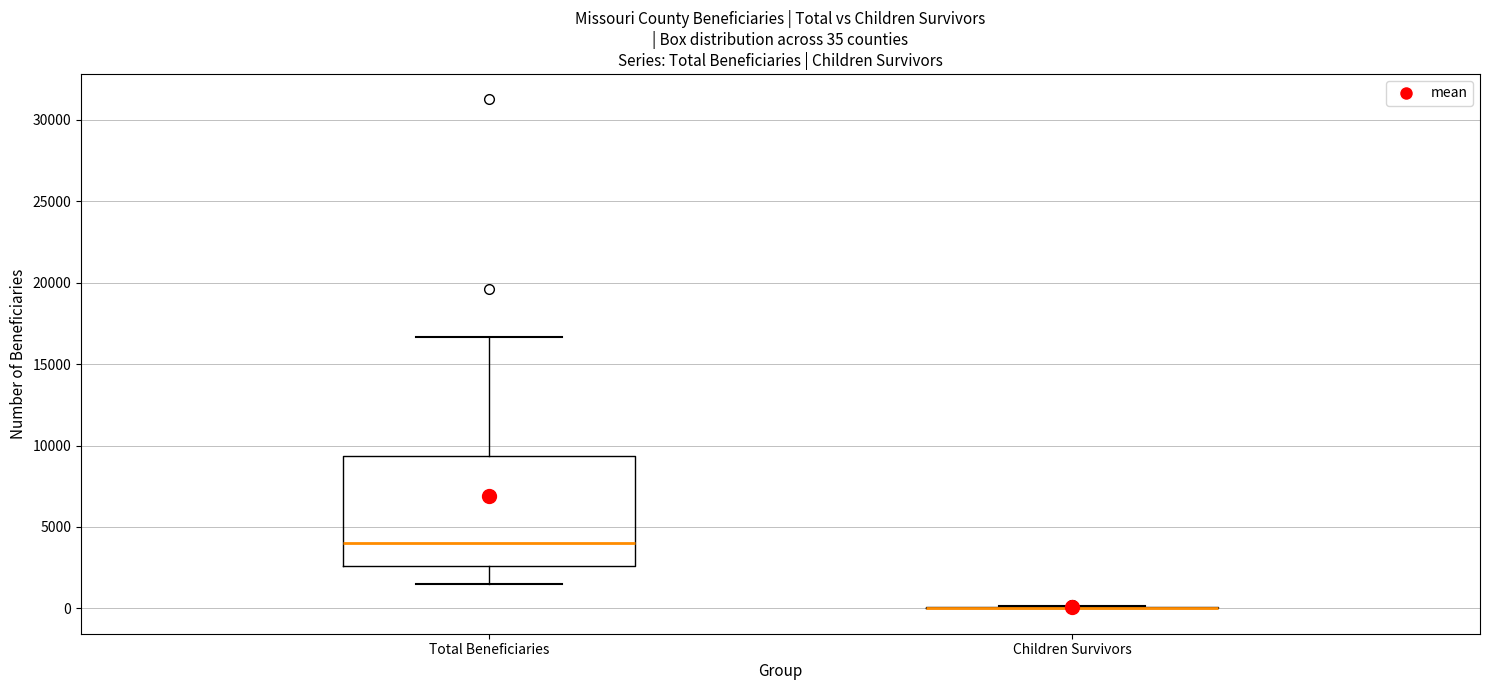

Which box is the tallest, from its lower edge to its upper edge?

Total Beneficiaries